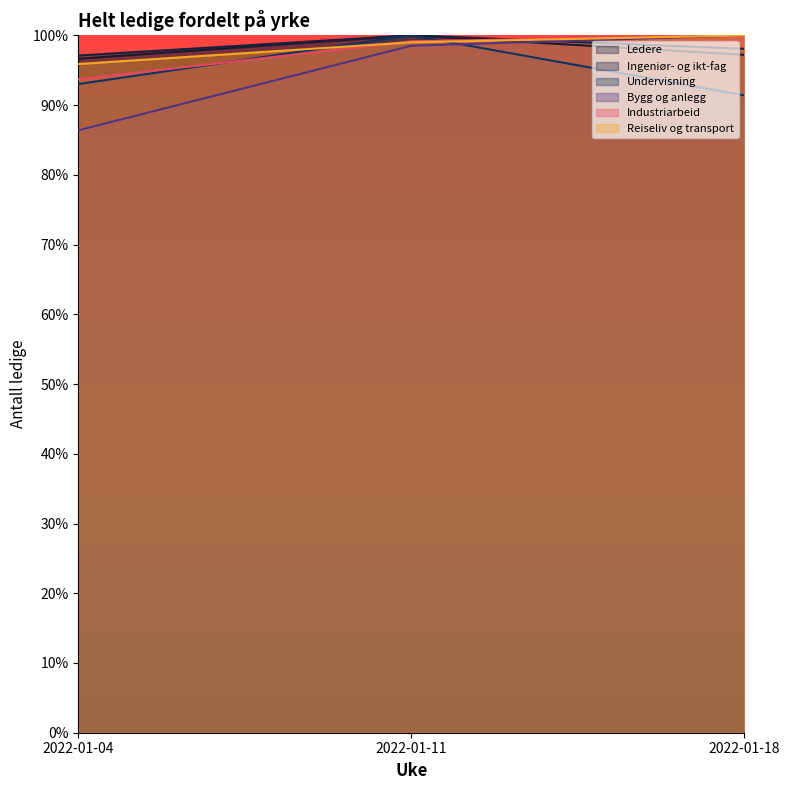

Which series has the widest spread of values?

Bygg og anlegg